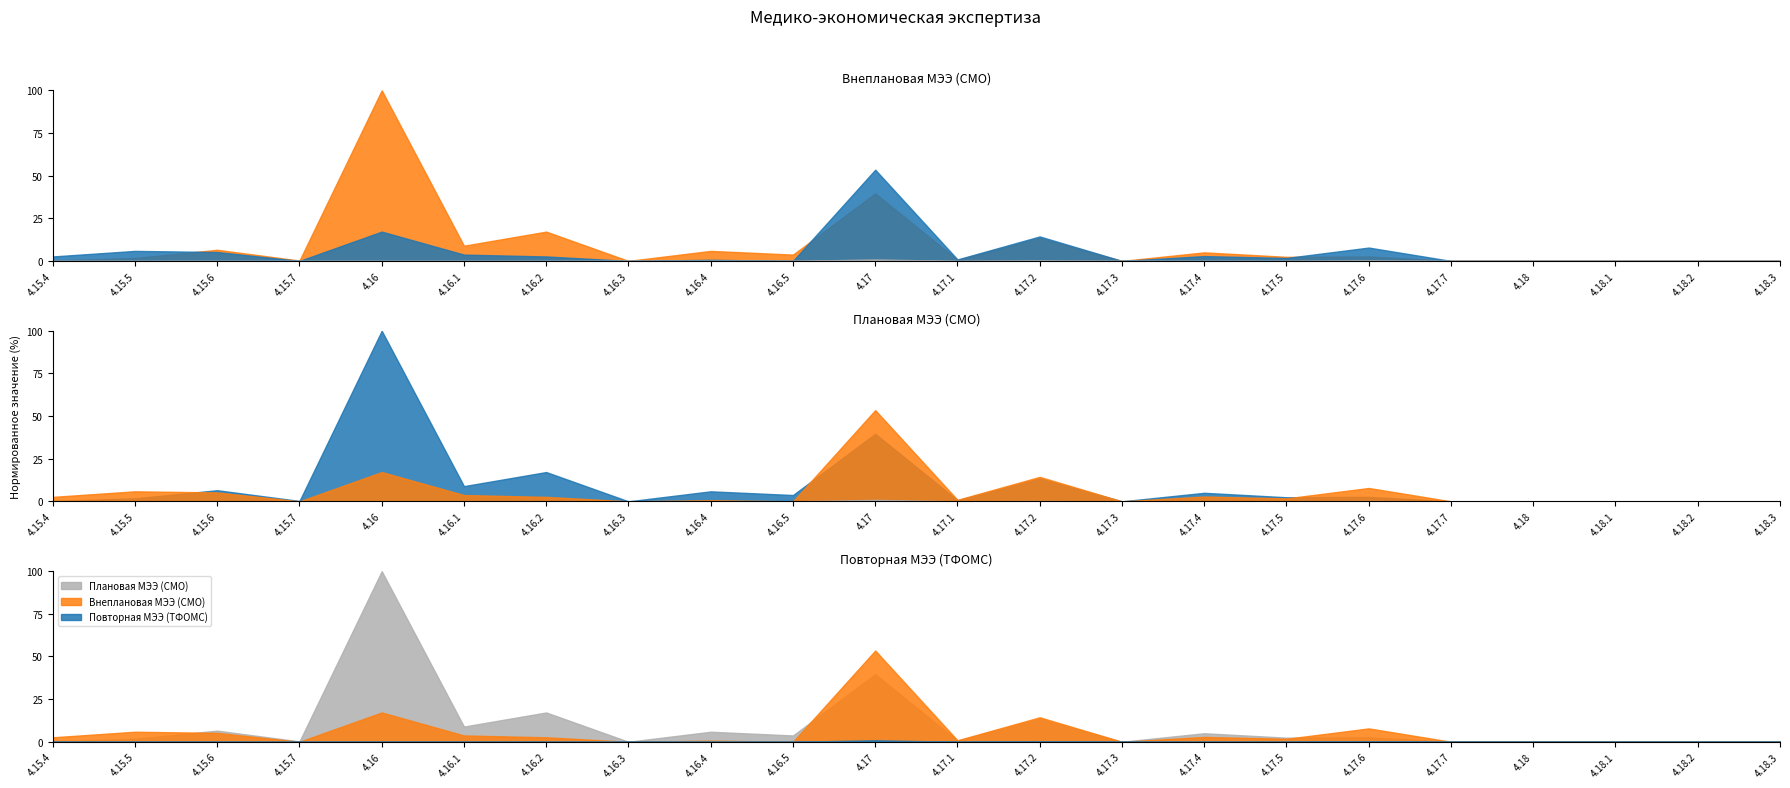

True or false: Повторная МЭЭ (ТФОМС) and Плановая МЭЭ (СМО) intersect in this chart.

False